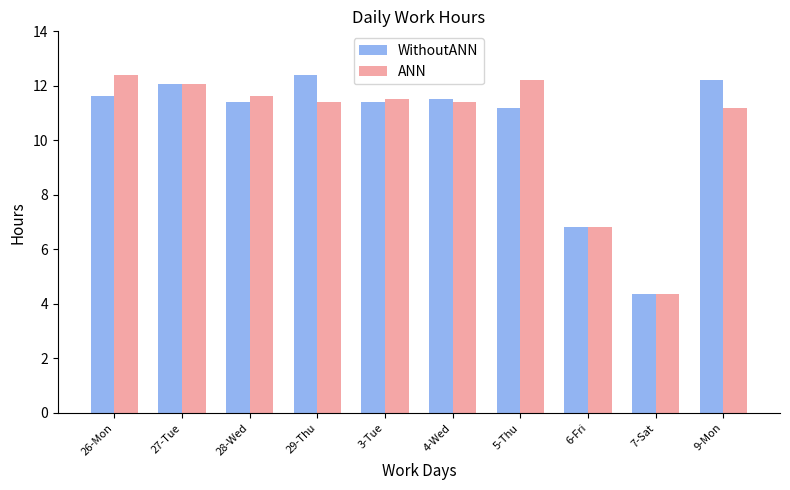

Does the chart contain any negative values?

No